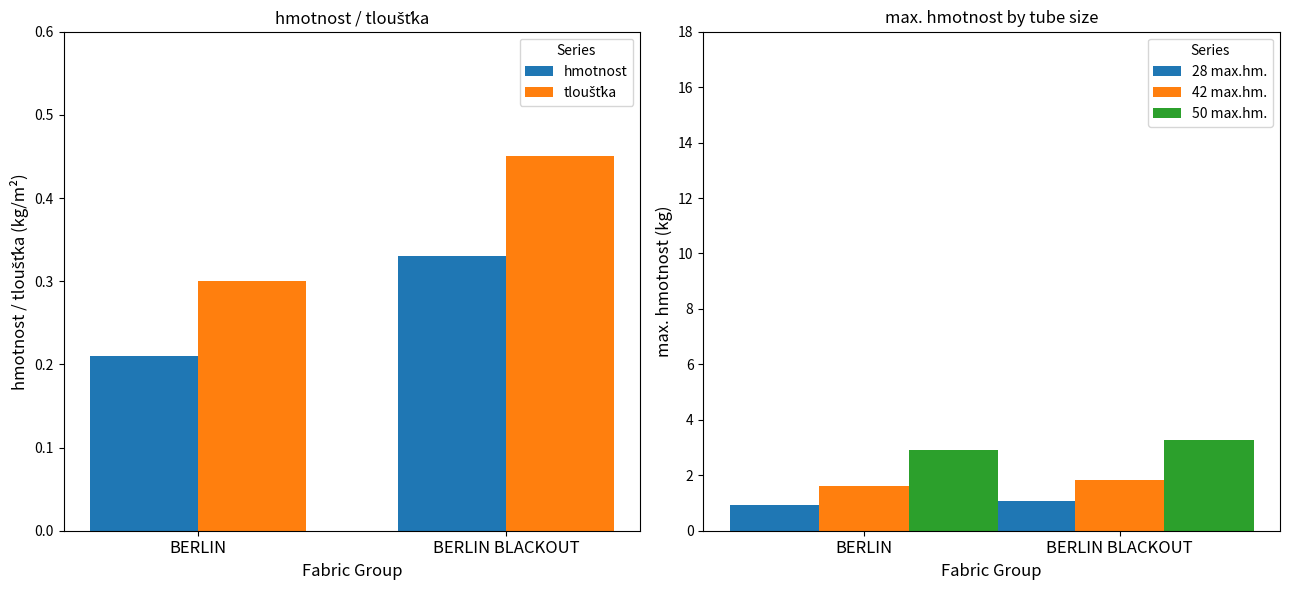

The value of tloušťka at BERLIN BLACKOUT is 0.5. True or false?

True